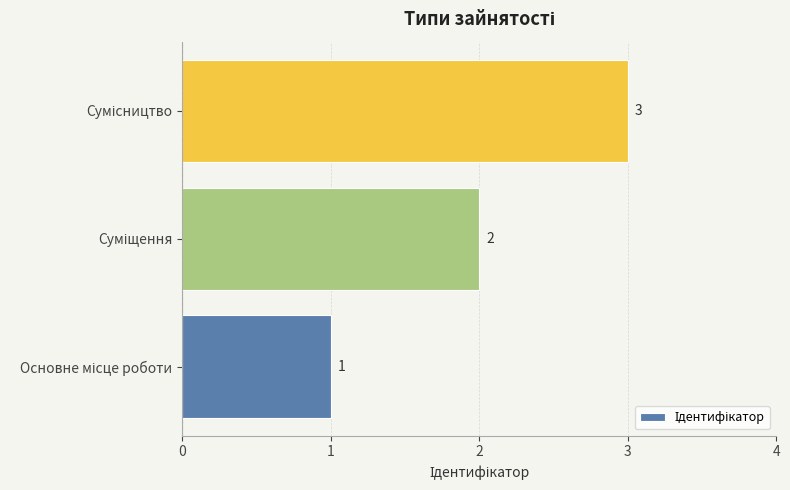

How many series are shown in this chart?

1